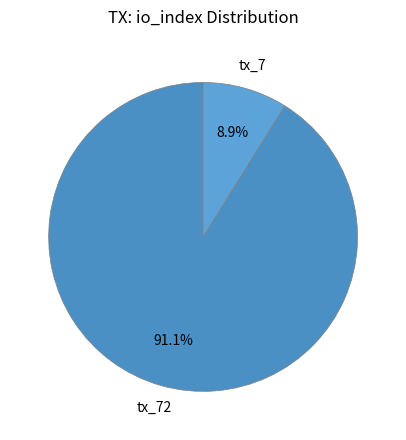

To the nearest percent, what percentage of the pie is tx_7?

9%